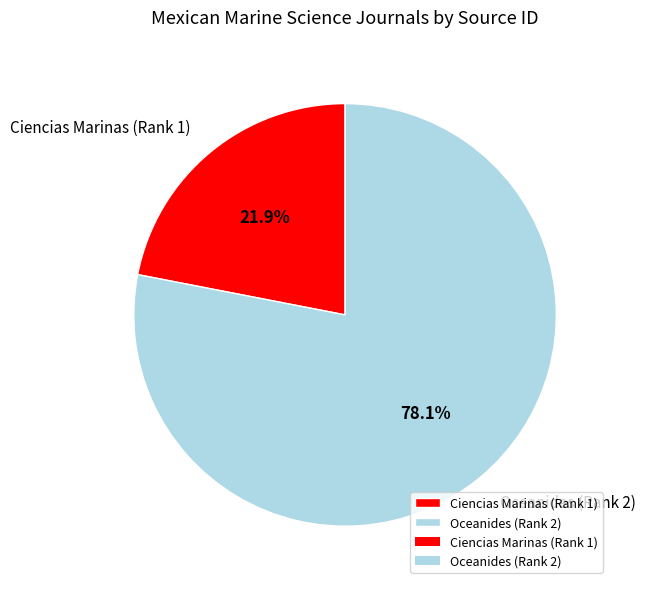

Which category accounts for the majority?

Oceanides (Rank 2)